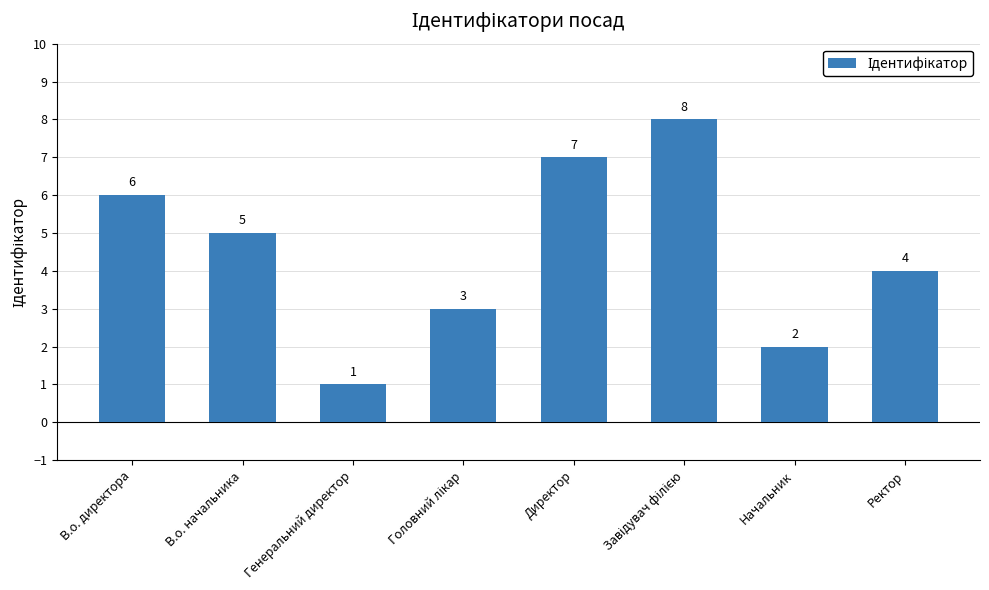

Read the value at Начальник.

2